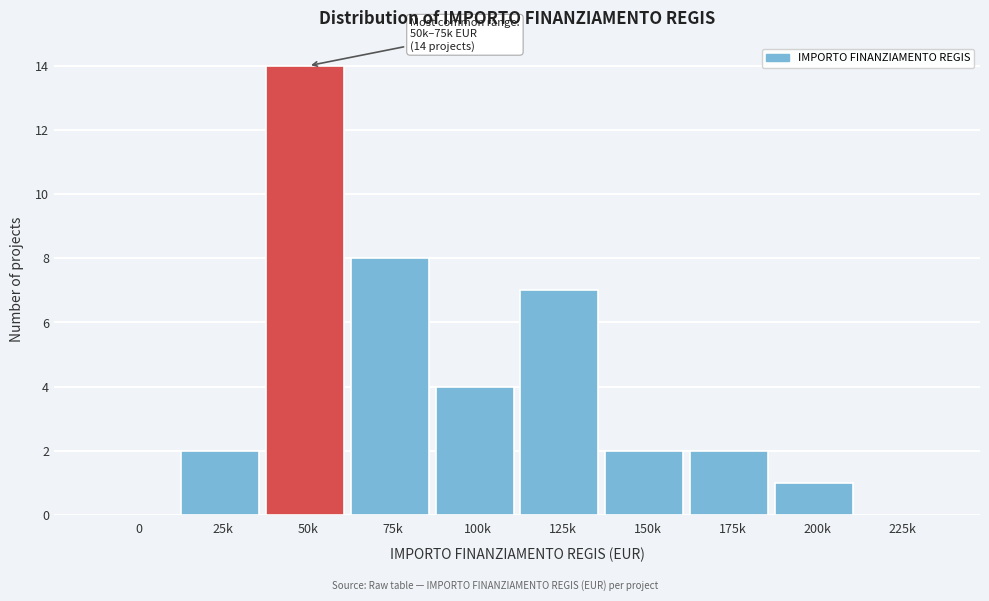

Reading left to right, extract all data points from this chart.

0=0	25k=2	50k=14	75k=8	100k=4	125k=7	150k=2	175k=2	200k=1	225k=0